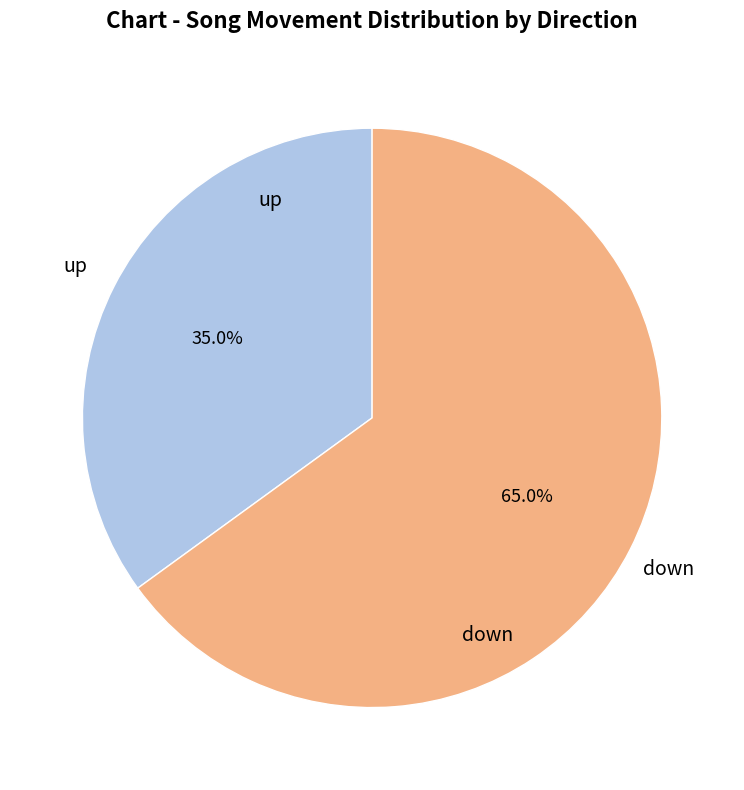

Does any single category account for the majority?

Yes